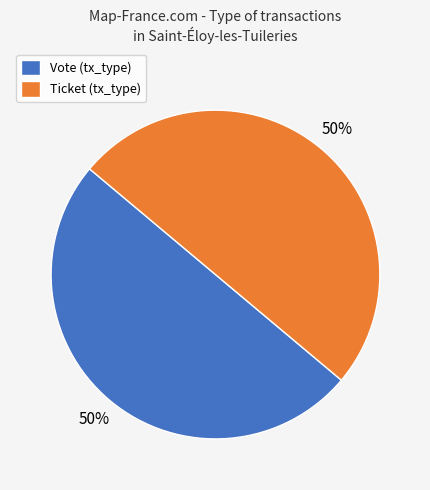

To the nearest percent, what percentage of the pie is Vote (tx_type)?

50%